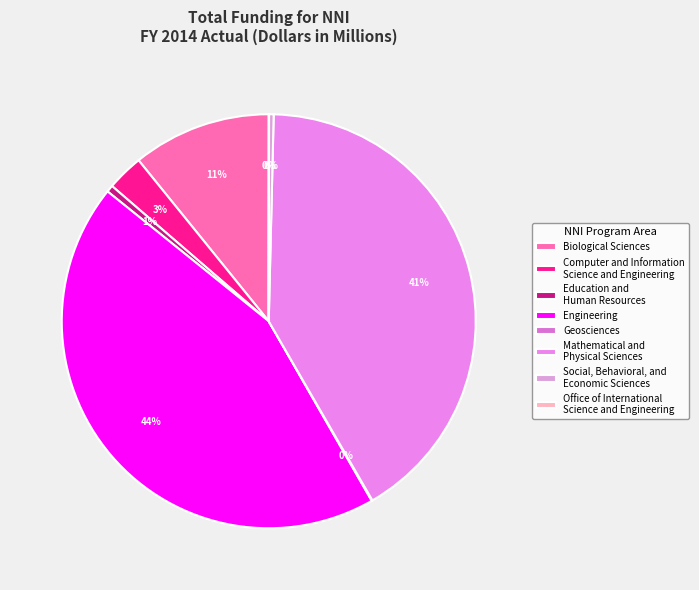

How many segments does this pie chart have?

8